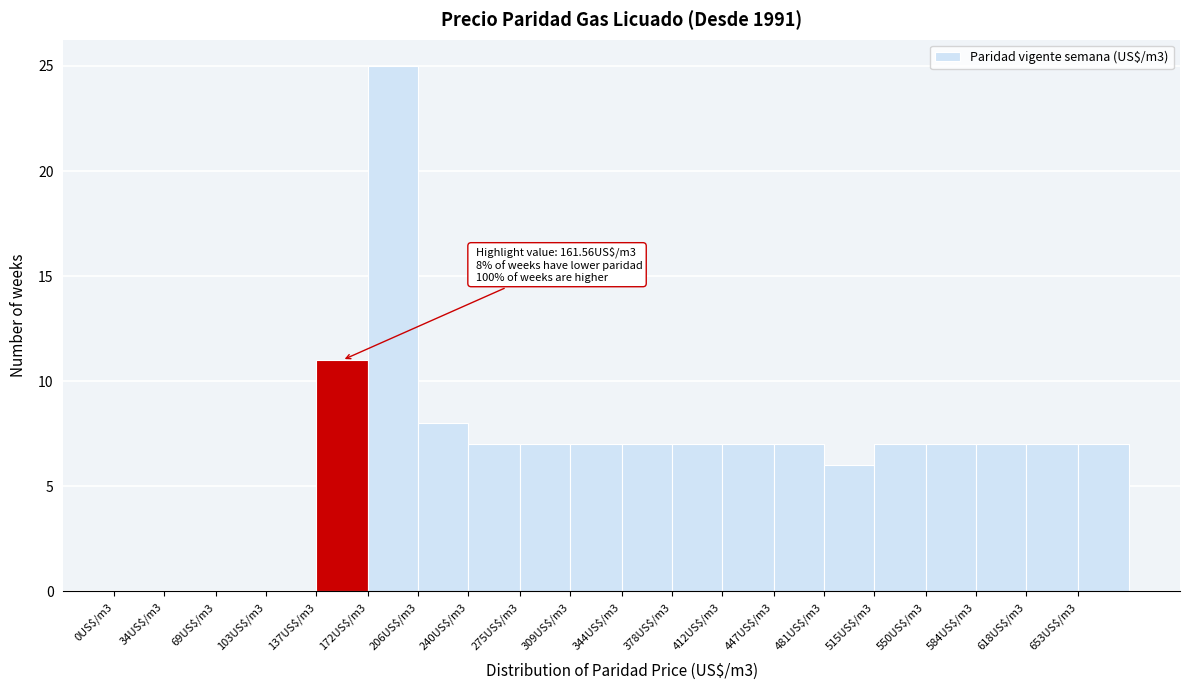

Where is the data nearest to the value 12?

137US$/m3